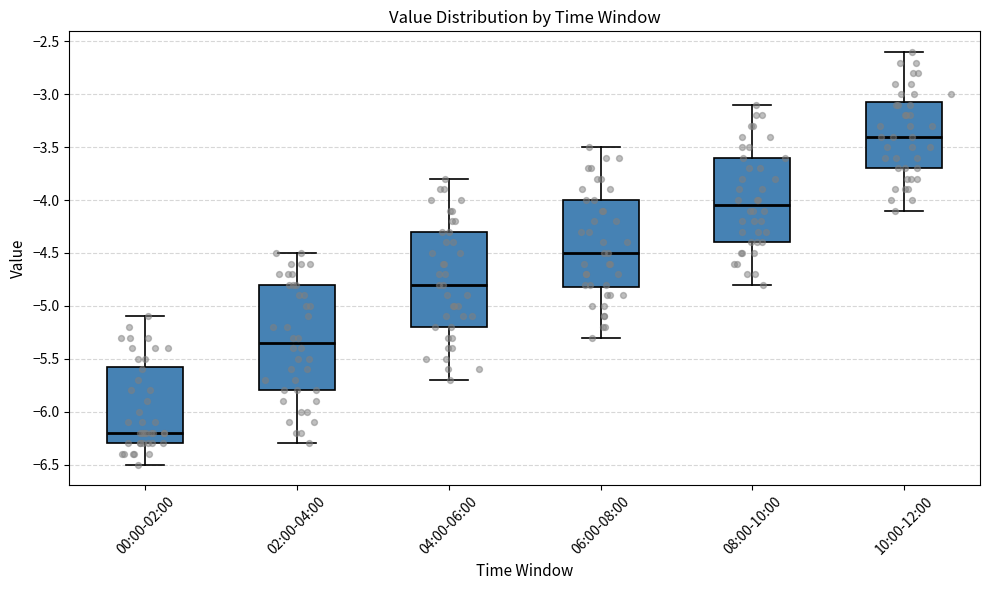

Comparing the boxes themselves (not the whiskers), which one is the tallest?

02:00-04:00